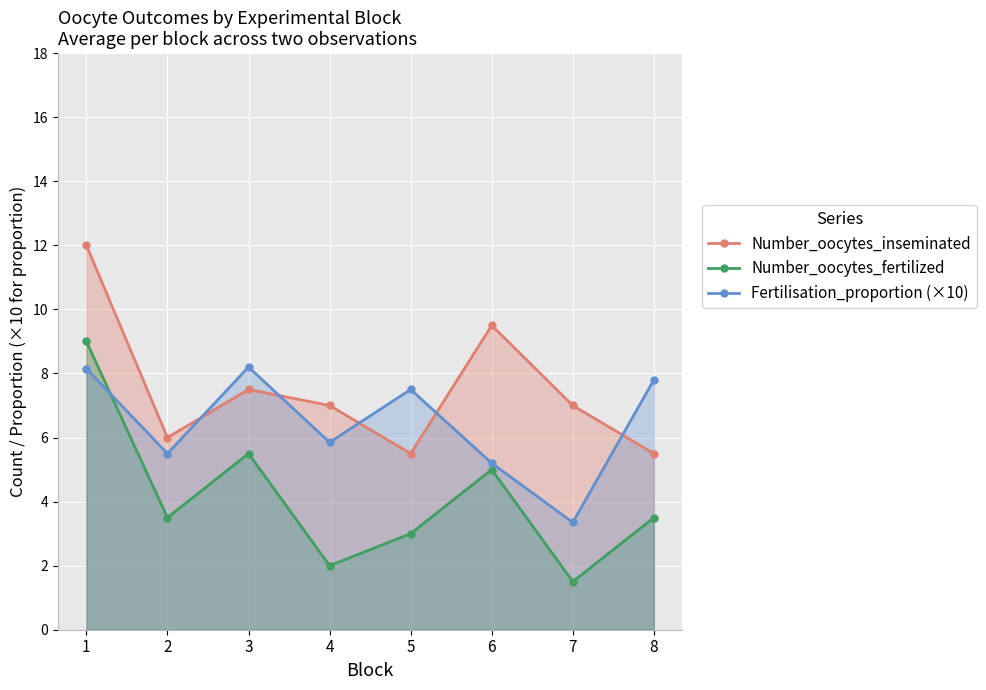

The value of Number_oocytes_fertilized at 7 is 1.5. True or false?

True